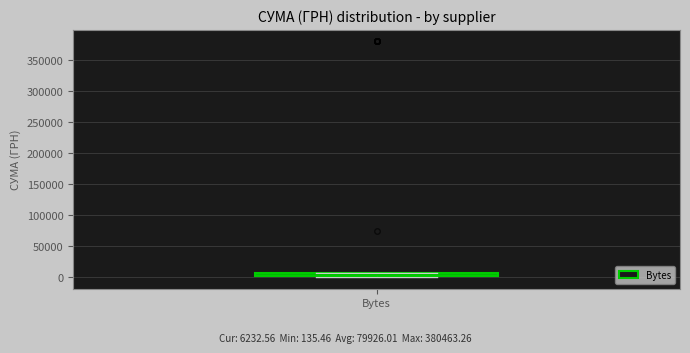

Where is the lower edge of the box for Bytes on the y-axis? The values are not printed on the chart, so give them approximately, as read against the axis.

0